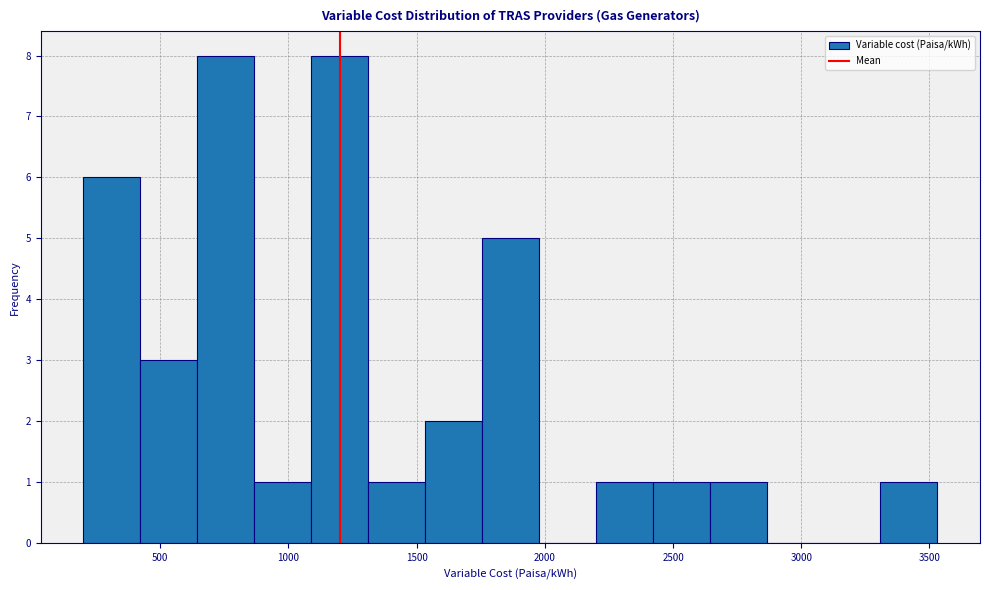

Reading left to right, list every bar in this chart as the range it spans on the x-axis followed by its height. Neither the bar edges nor the heights are printed on the chart, so give them approximately, as read against the axes.

200 to 400: 6
400 to 650: 3
650 to 850: 8
850 to 1100: 1
1100 to 1300: 8
1300 to 1550: 1
1550 to 1750: 2
1750 to 2000: 5
2000 to 2200: 0
2200 to 2400: 1
2400 to 2650: 1
2650 to 2850: 1
2850 to 3100: 0
3100 to 3300: 0
3300 to 3550: 1